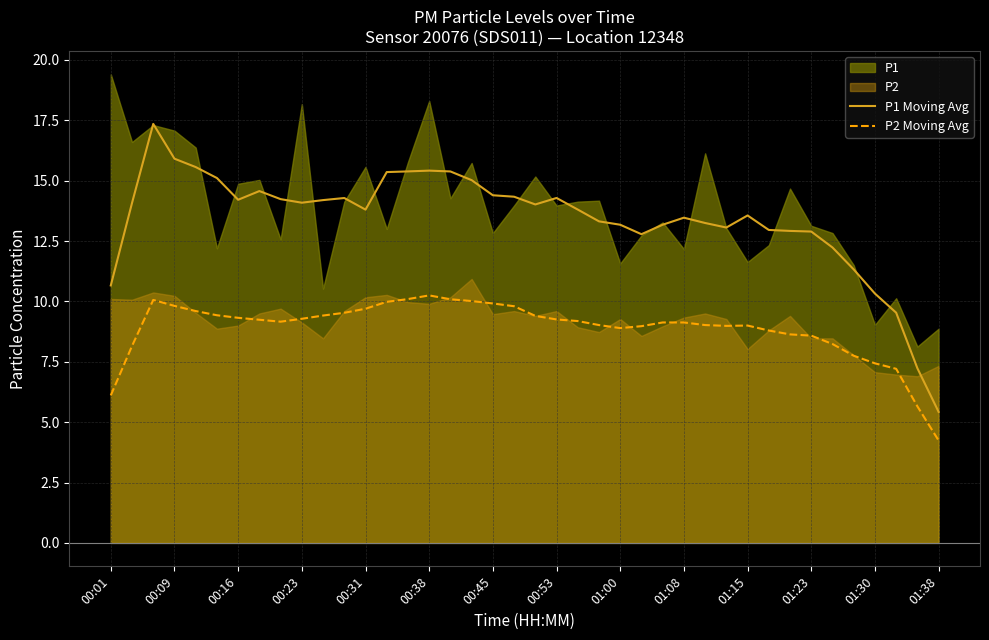

What is the sum of all P1 Moving Avg values?

536.0